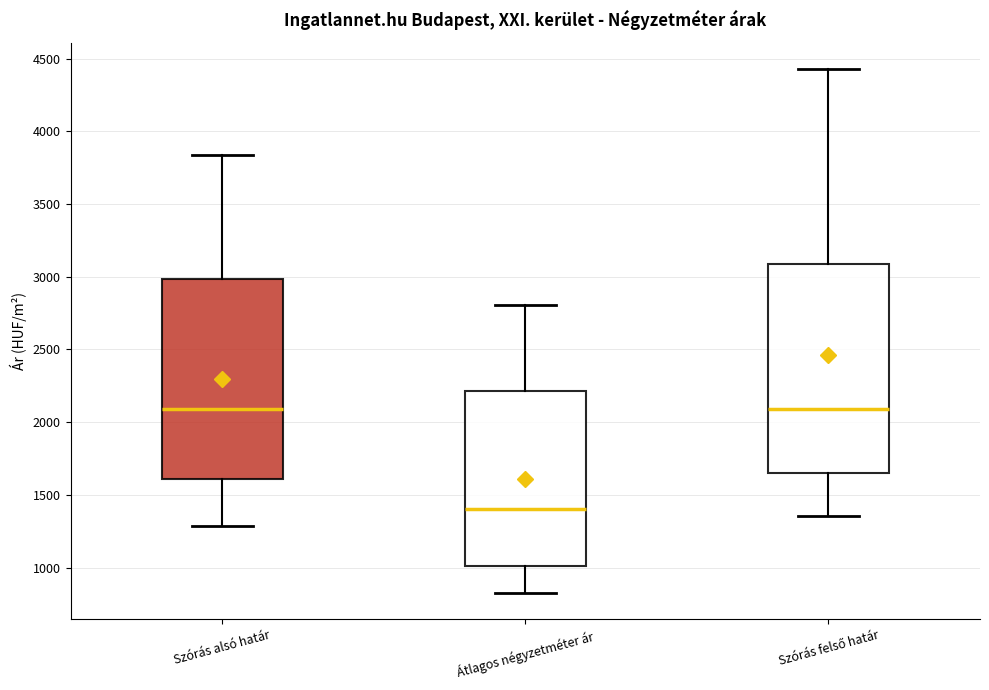

Comparing the boxes themselves (not the whiskers), which one is the tallest?

Szórás felső határ